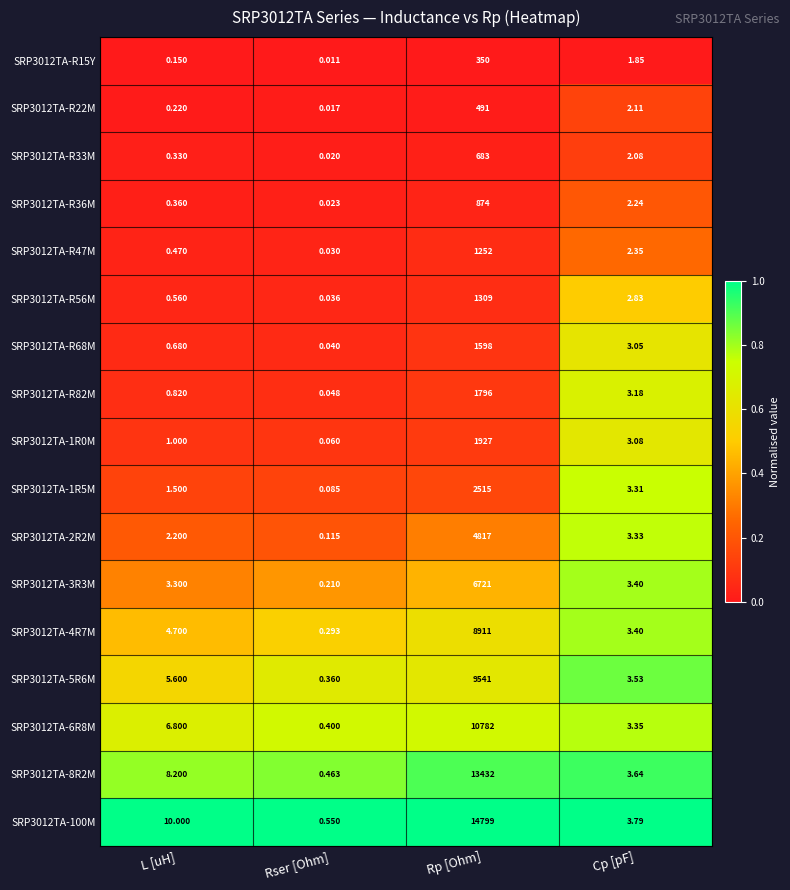

Which category has the lowest value in the SRP3012TA-5R6M series?

Rser [Ohm]